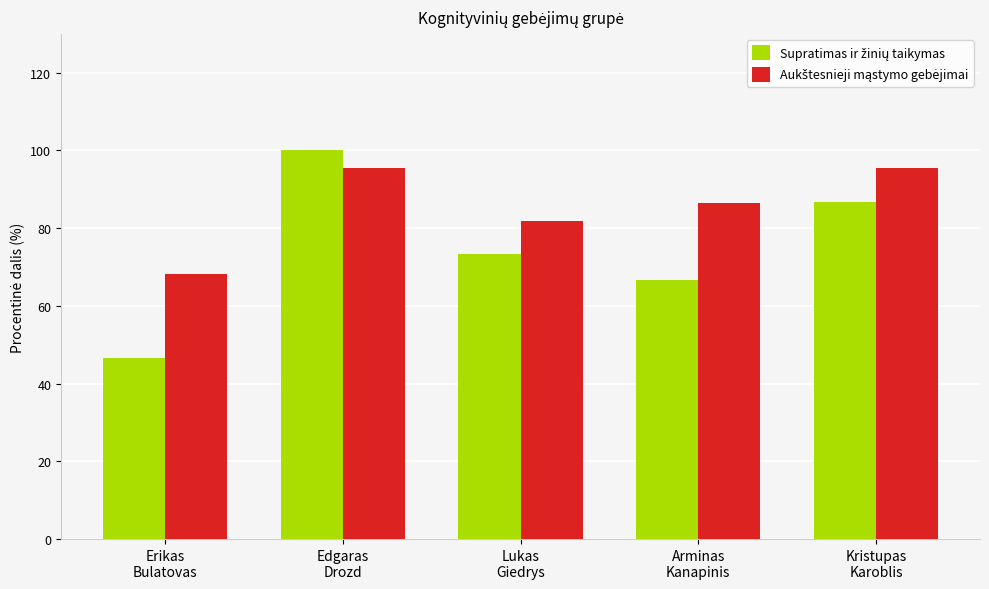

What is the maximum value shown in the chart?

100.0